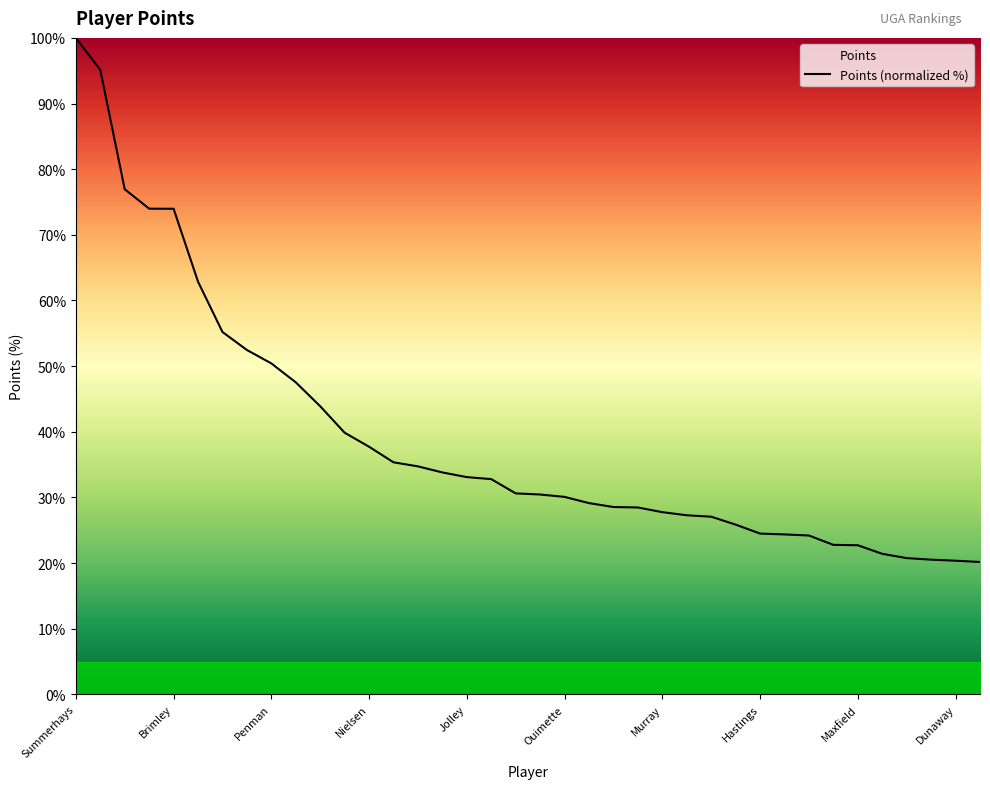

Reading left to right, extract all data points from this chart.

100.0	95.1	76.9	74.0	74.0	62.9	55.2	52.5	50.4	47.5	43.9	39.9	37.7	35.3	34.7	33.8	33.1	32.8	30.6	30.4	30.1	29.1	28.5	28.5	27.8	27.3	27.1	25.9	24.5	24.4	24.2	22.8	22.7	21.4	20.8	20.5	20.4	20.2